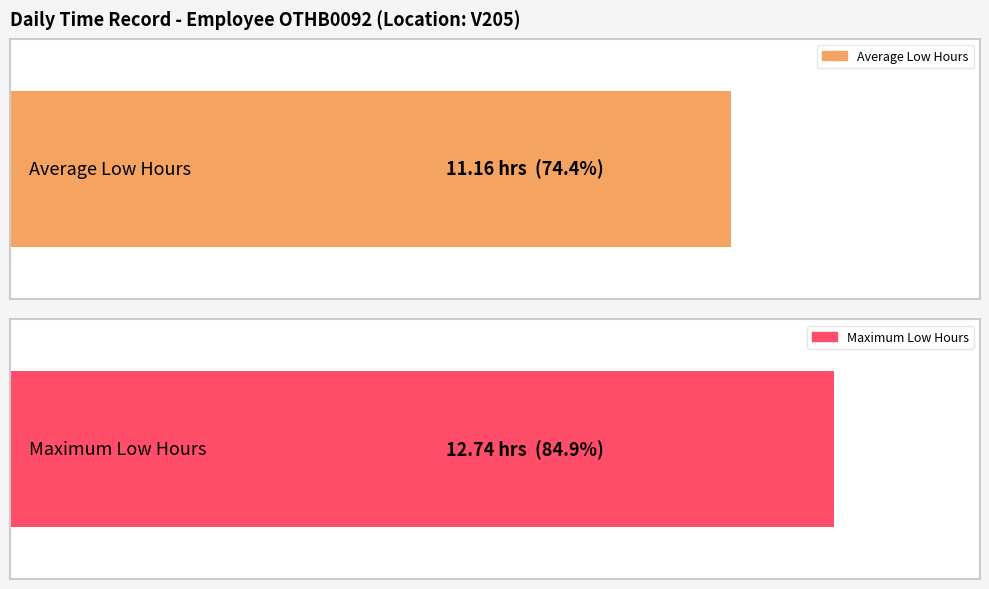

What is the maximum value shown in the chart?

12.7